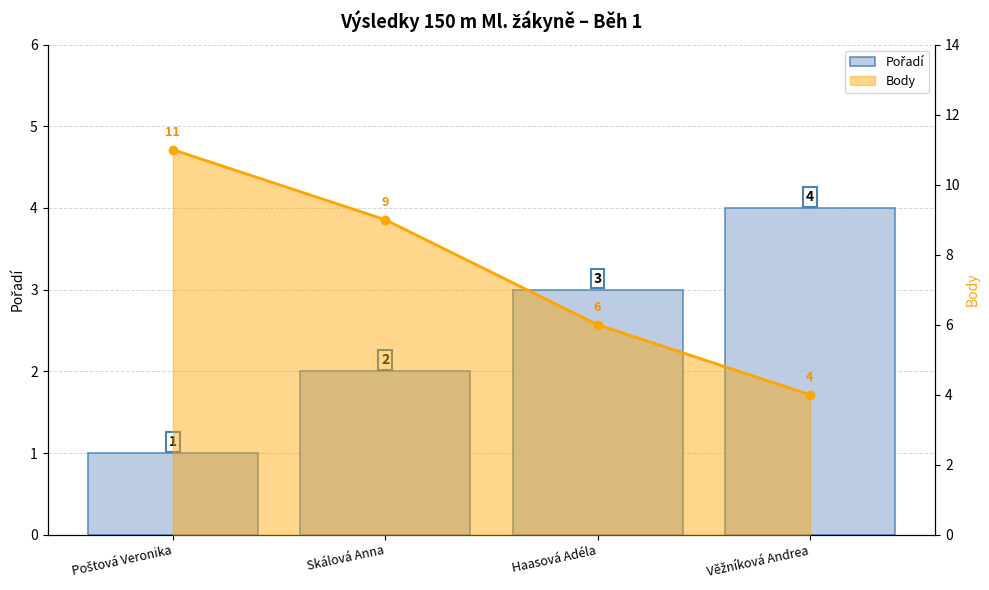

At which category does the chart reach its peak across all series?

Poštová Veronika